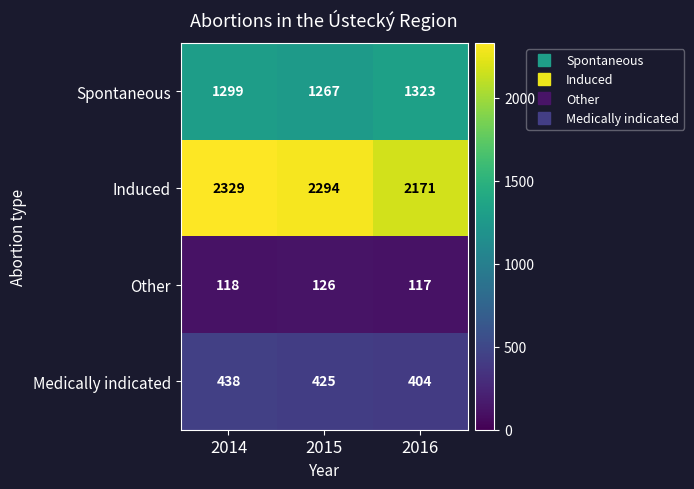

Reading right to left, extract all data points from this chart.

Spontaneous: 1323	1267	1299
Induced: 2171	2294	2329
Other: 117	126	118
Medically indicated: 404	425	438